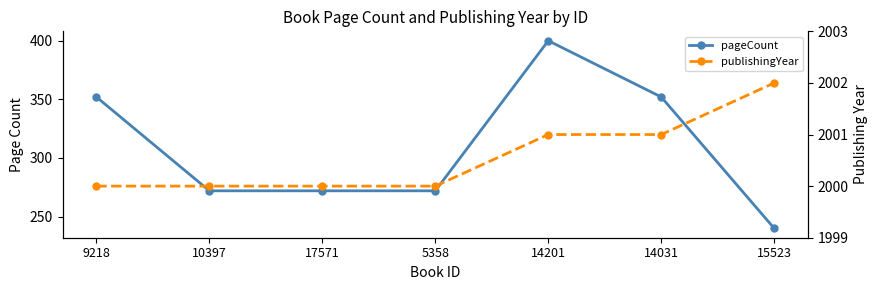

At which label is pageCount closest to 320?

9218